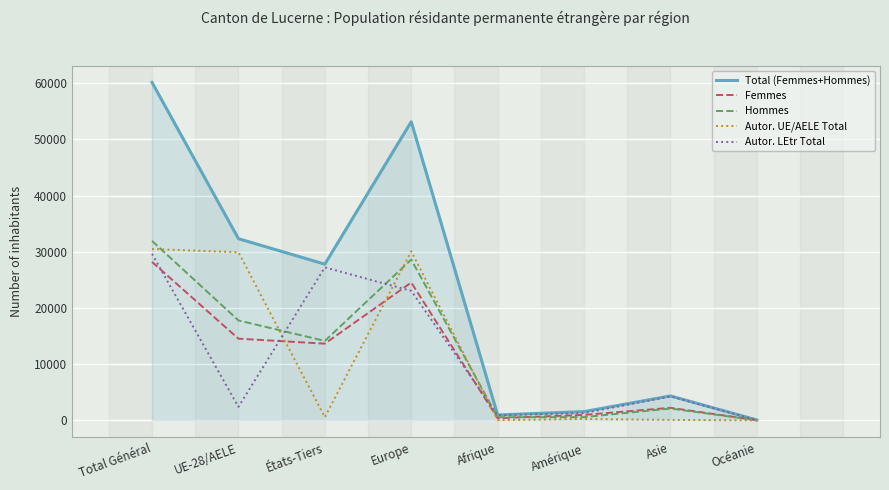

What is the total value across all series at Océanie?

222